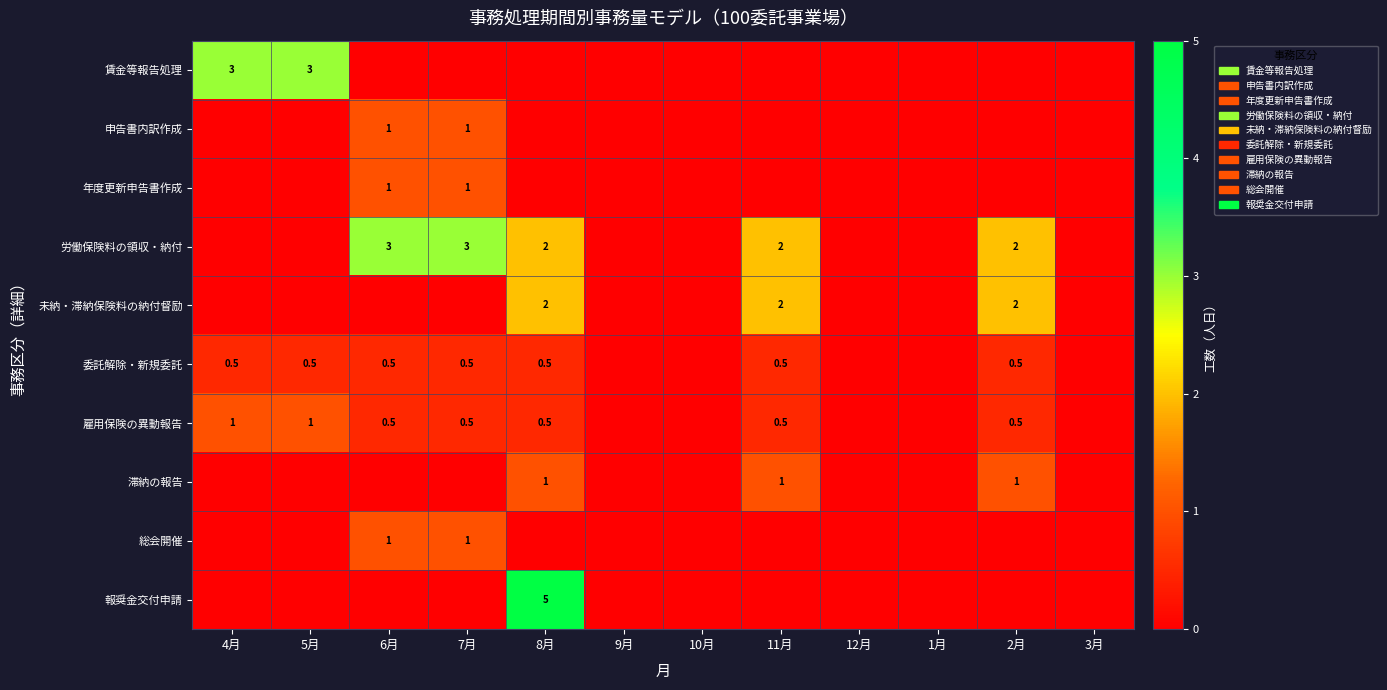

True or false: 雇用保険の異動報告 has a value of 1.0 at 4月.

True